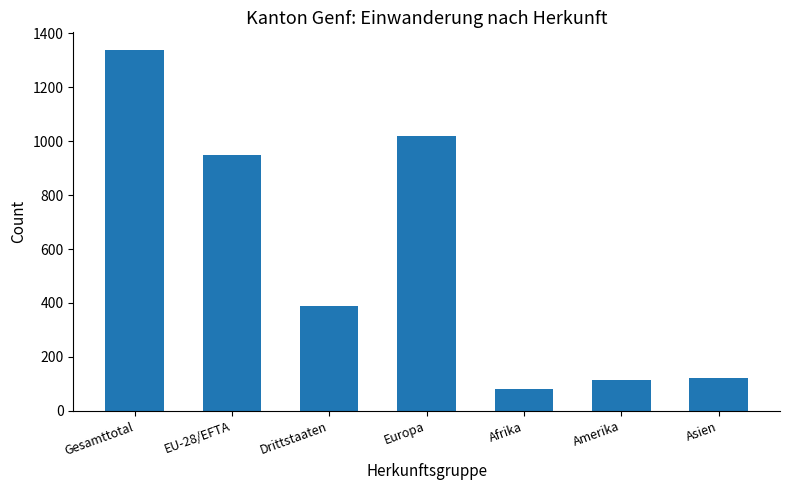

What is the difference between the second highest and minimum values?

938